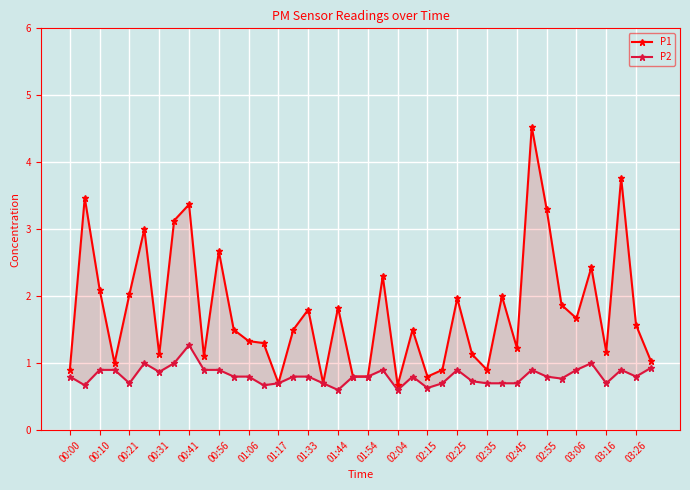

How many data points does each series have?

40